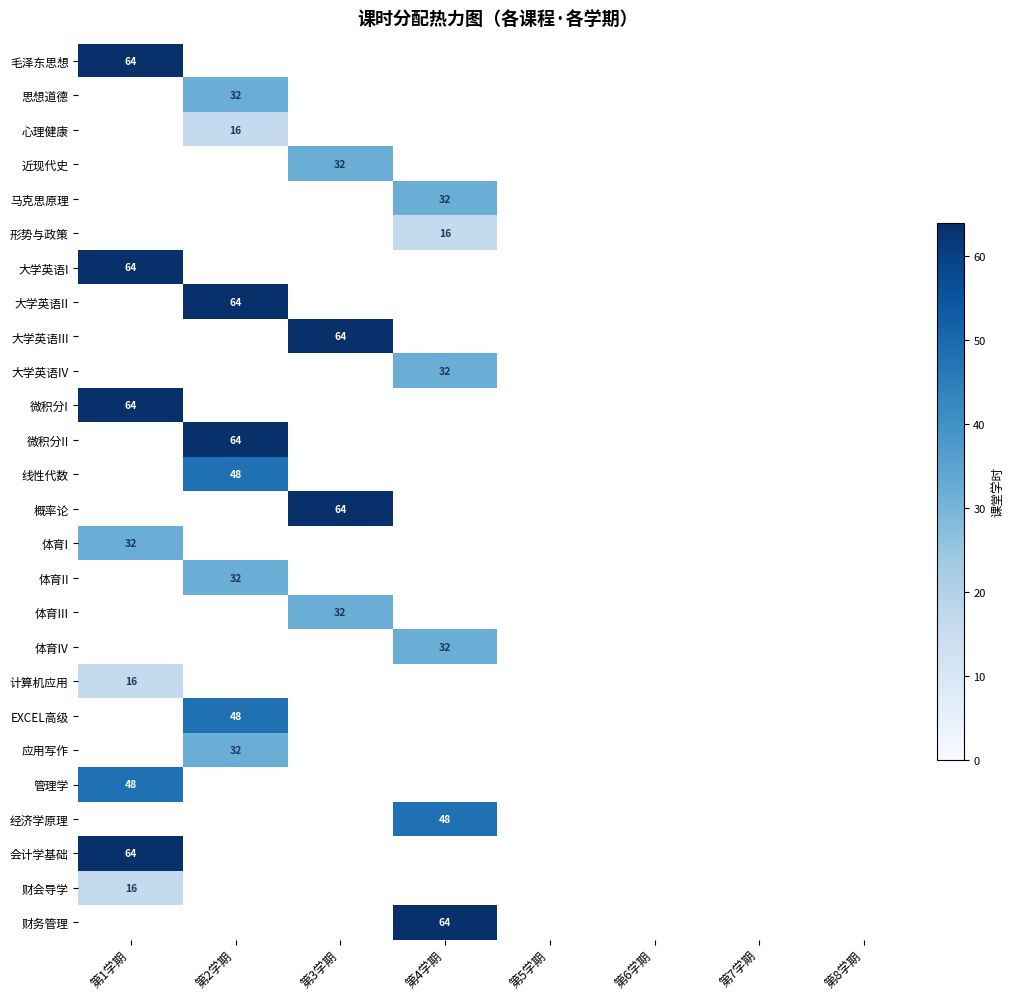

True or false: 线性代数 has a value of 48 at 第2学期.

True